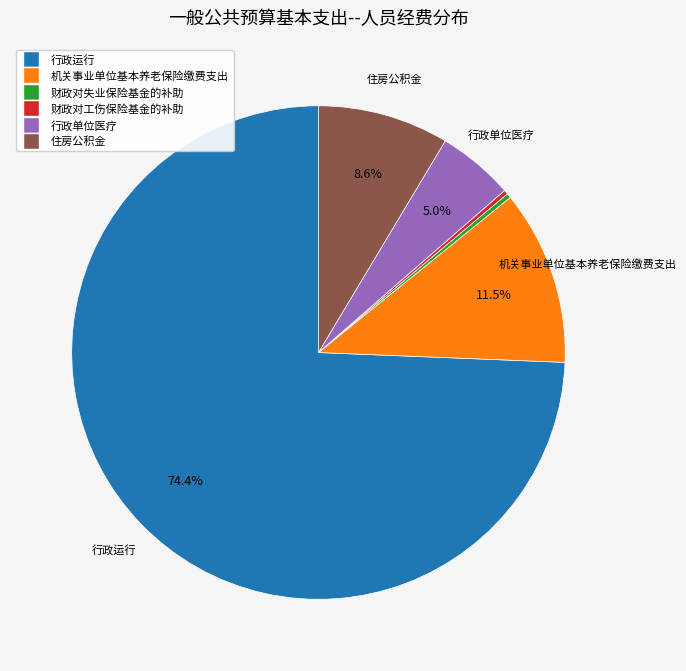

The 财政对工伤保险基金的补助 slice represents 0% of the pie. True or false?

True